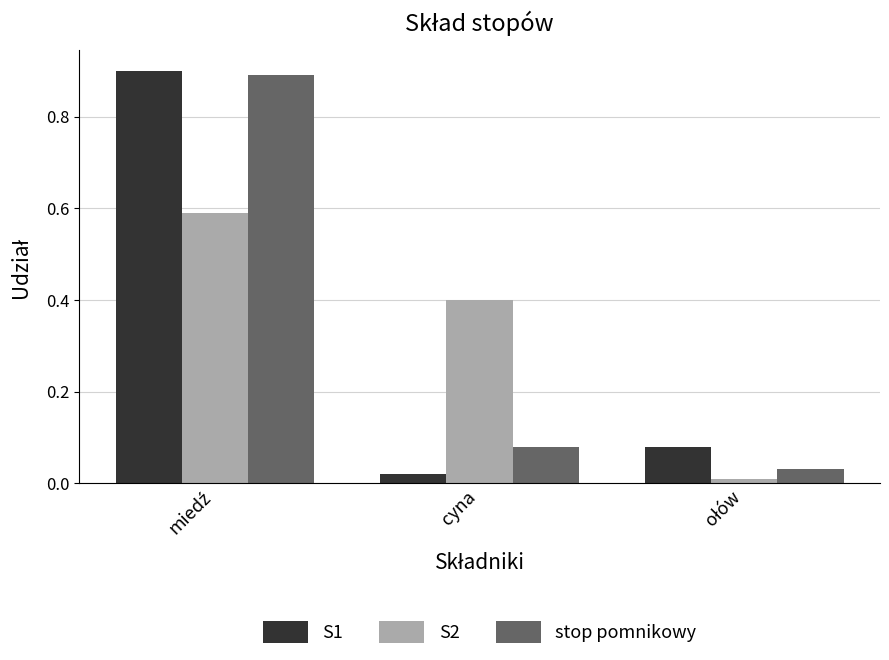

How many groups of bars are there?

3